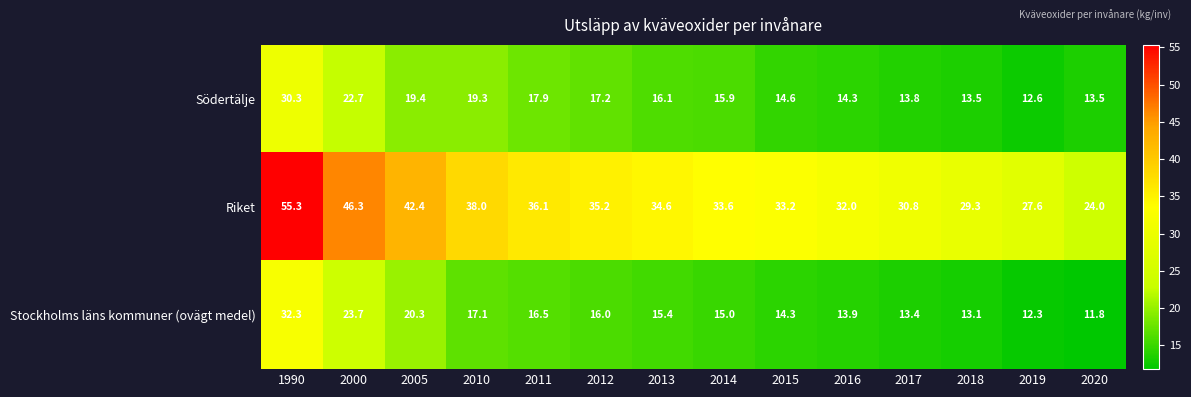

At which category is the sum across all series the highest?

1990